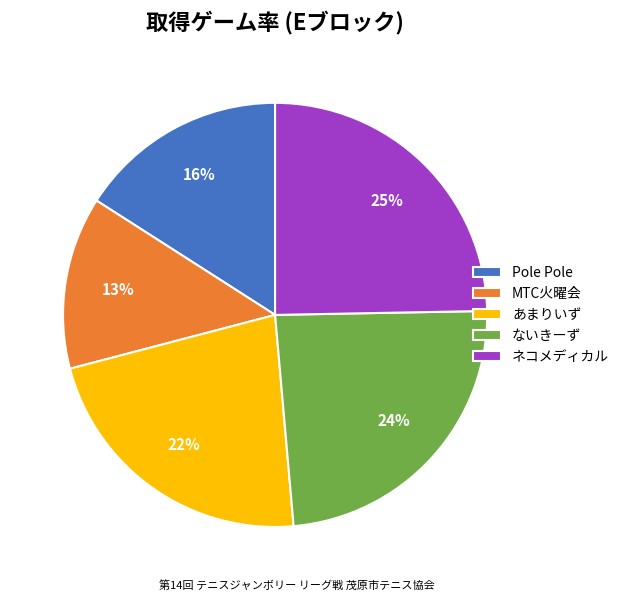

To the nearest percent, what is the difference between the Pole Pole and MTC火曜会 slice percentages?

3%